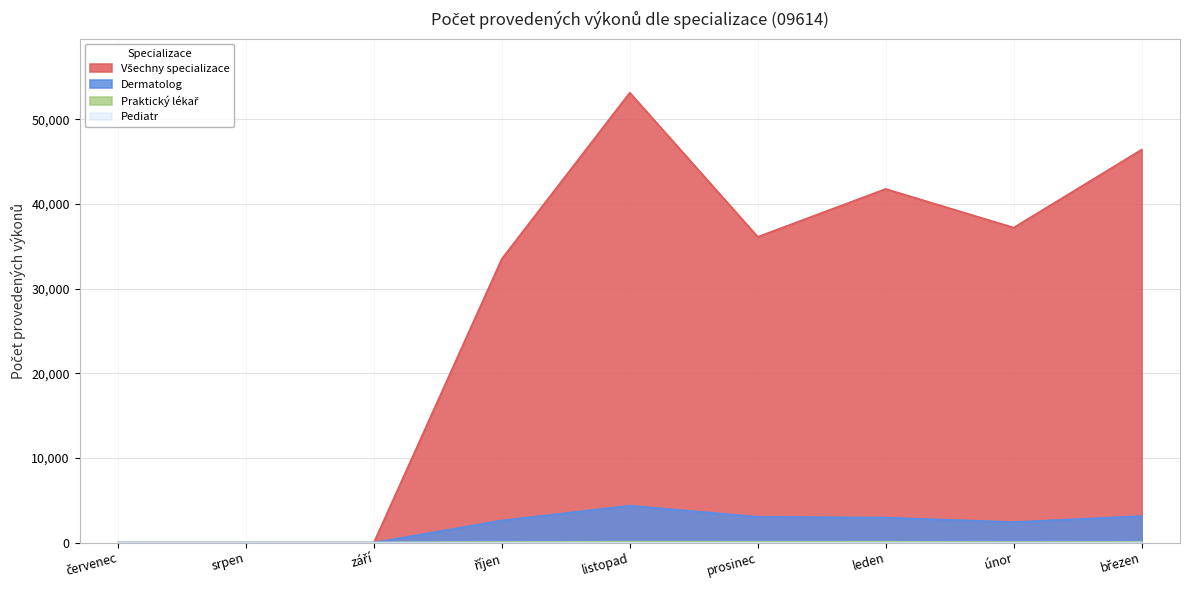

Which category has the highest value in the Všechny specializace series?

listopad